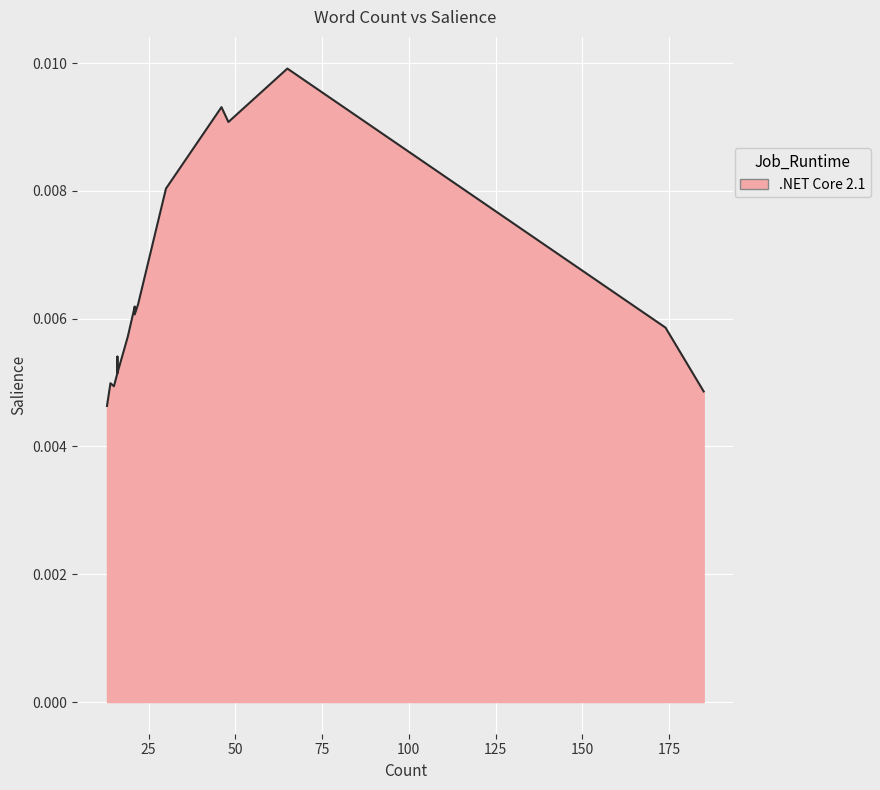

The value at more is 0.0. True or false?

False